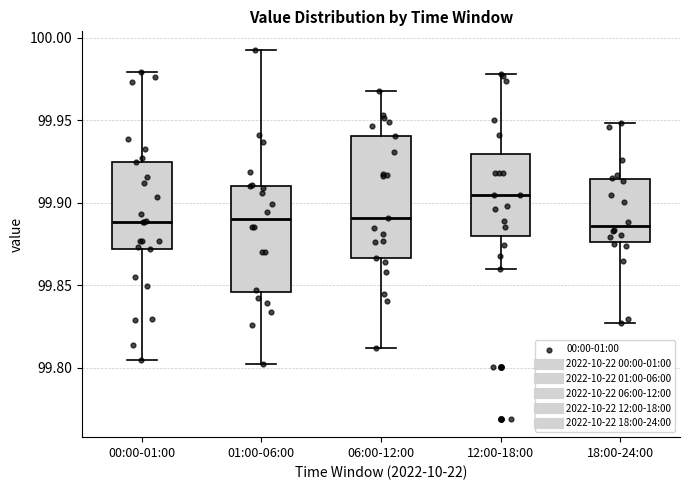

Reading left to right, transcribe this box plot: for each box, give where its median line is, the range the box spans, and where its two whiskers end, as read against the y-axis. The values are not printed on the chart, so give them approximately, as read against the axis.

00:00-01:00: median 99.890, box 99.870 to 99.925, whiskers 99.805 to 99.980
01:00-06:00: median 99.890, box 99.845 to 99.910, whiskers 99.800 to 99.995
06:00-12:00: median 99.890, box 99.865 to 99.940, whiskers 99.810 to 99.970
12:00-18:00: median 99.905, box 99.880 to 99.930, whiskers 99.860 to 99.980
18:00-24:00: median 99.885, box 99.875 to 99.915, whiskers 99.825 to 99.950